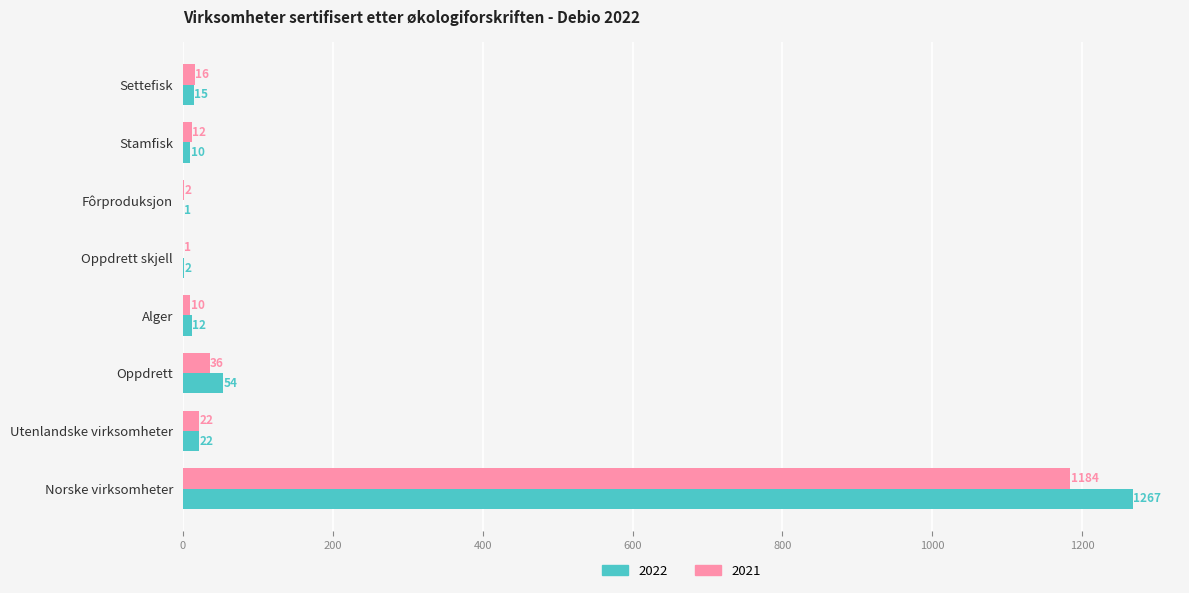

Which category has the highest value in the 2021 series?

Norske virksomheter